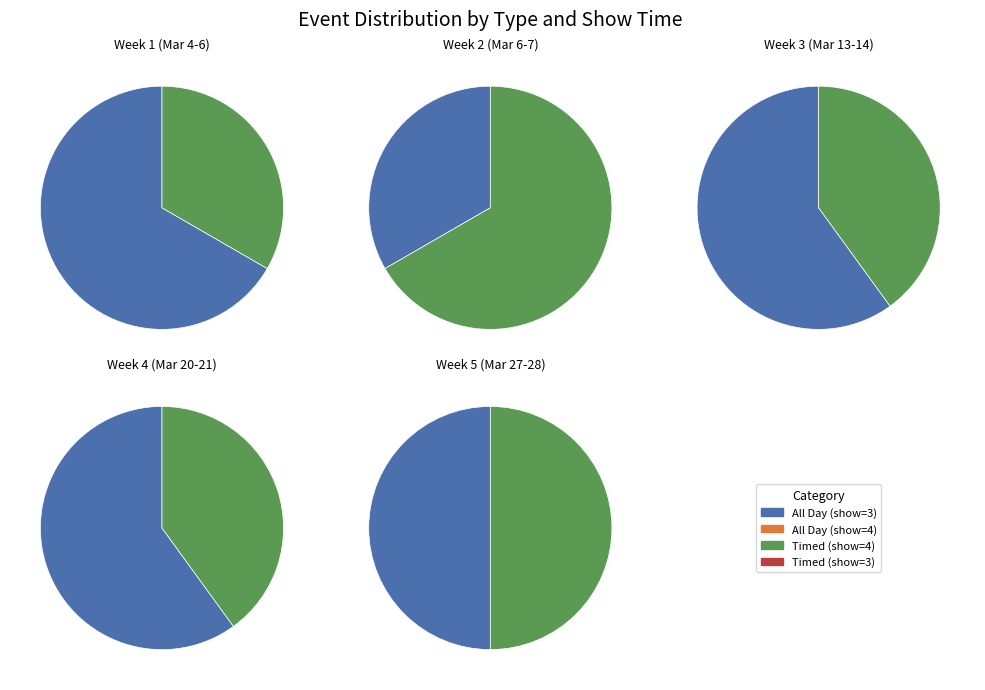

Is 4 the majority of the pie?

No